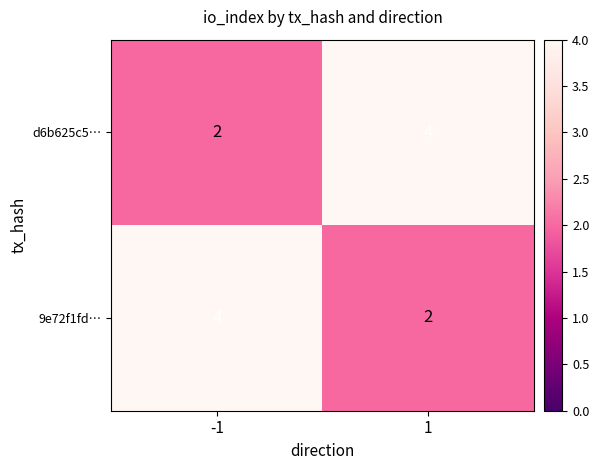

What value does the 9e72f1fd… series have at -1?

4